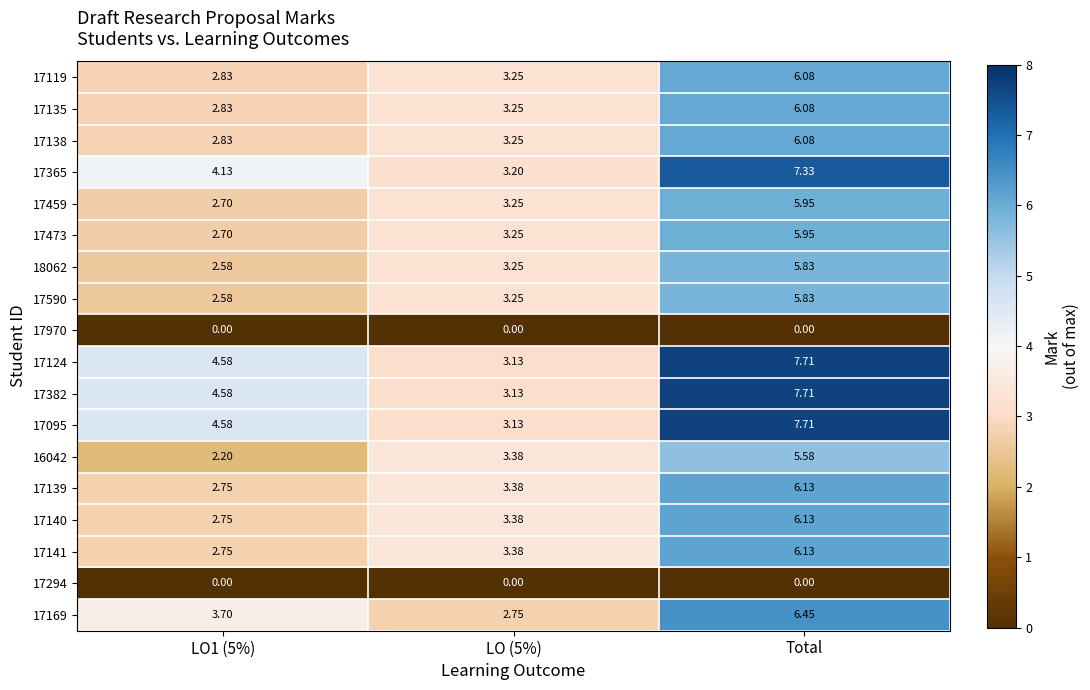

Which category has the highest value in the 16042 series?

Total